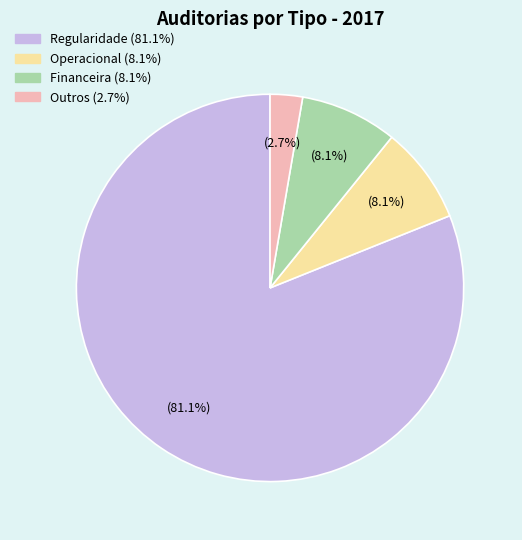

Does any single category account for the majority?

Yes